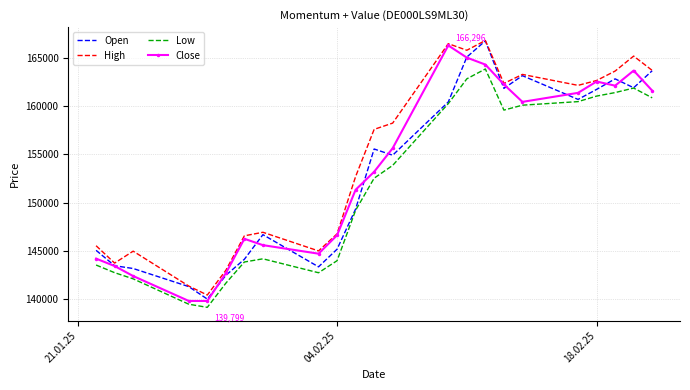

Which series has the largest total across all categories?

High